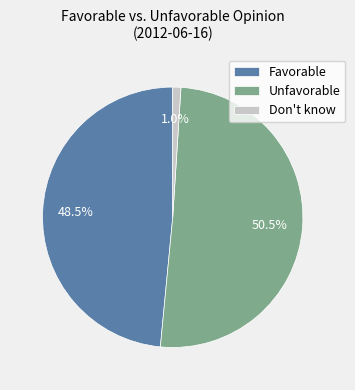

To the nearest percent, what is the difference between the Unfavorable and Favorable slice percentages?

2%